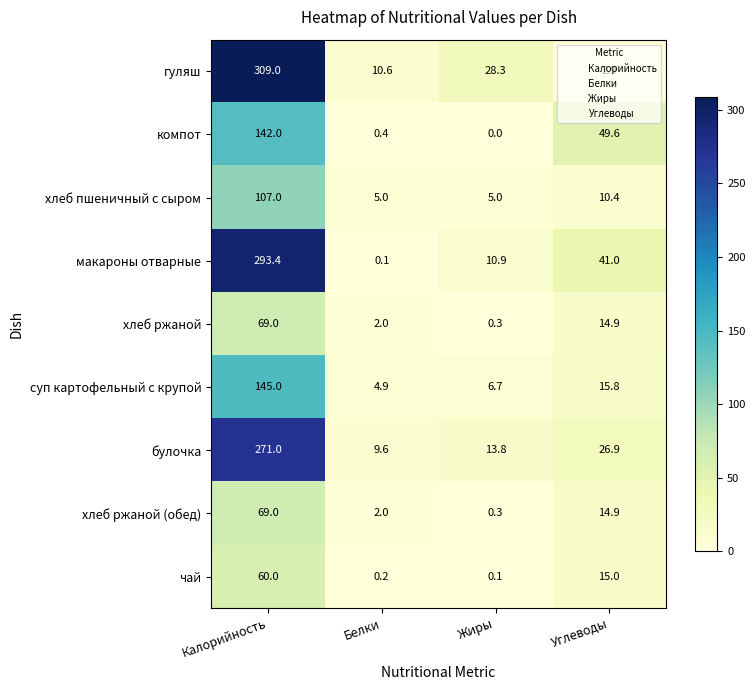

Which series has the largest range (max minus min)?

гуляш